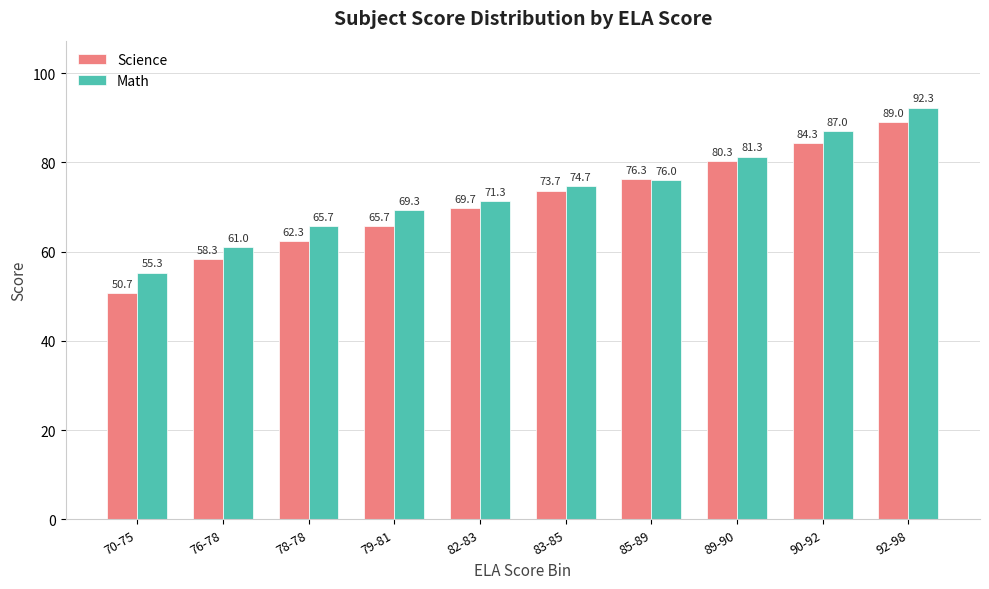

What is the sum of the Science values at 76-78 and 79-81?

124.0